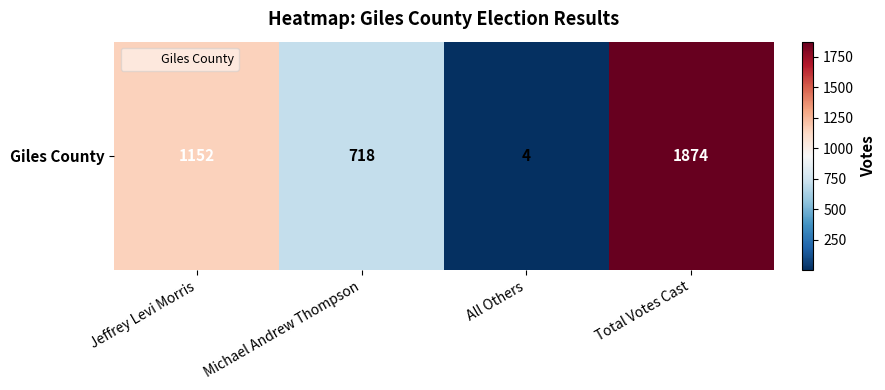

Is it true that the value at All Others is 5?

False